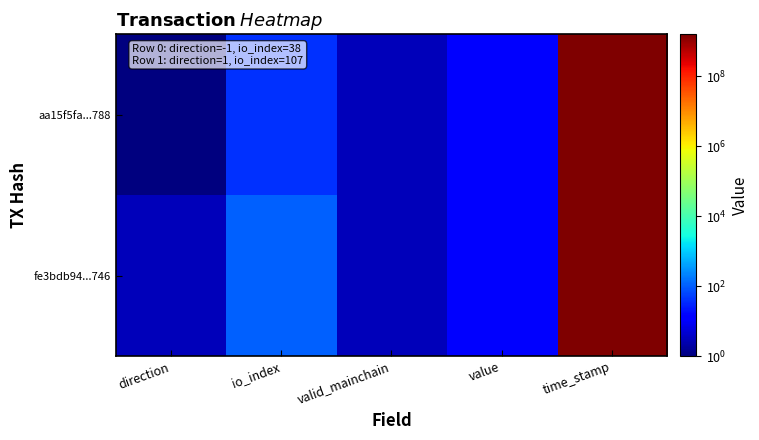

Which series has the largest total across all categories?

aa15f5fa...788